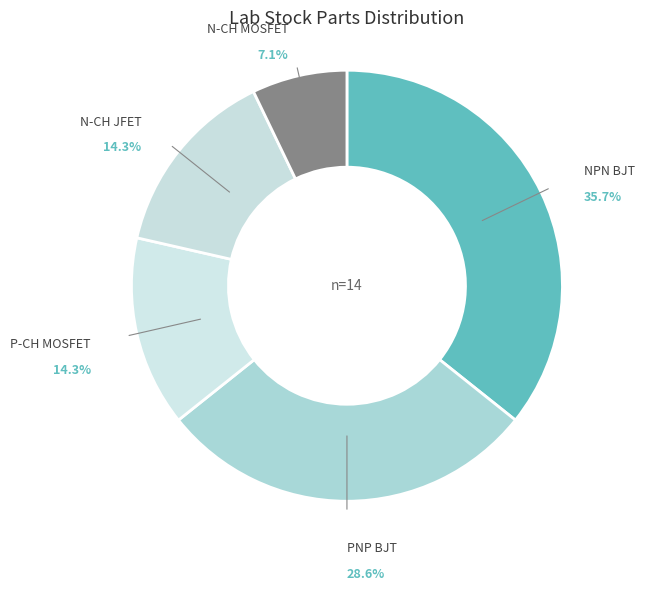

Which has a higher value, P-CH MOSFET or N-CH MOSFET?

P-CH MOSFET